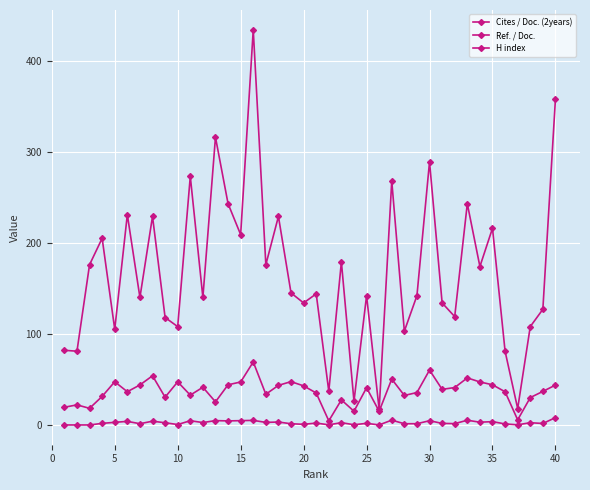

Which series has the widest spread of values?

H index